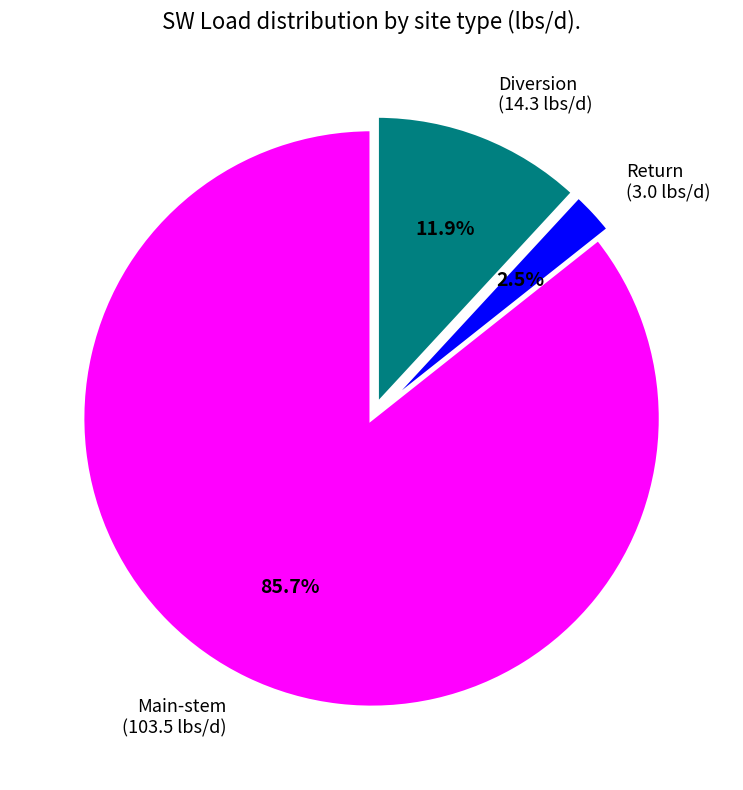

Between Main-stem (103.5 lbs/d) and Diversion (14.3 lbs/d), which is larger?

Main-stem (103.5 lbs/d)